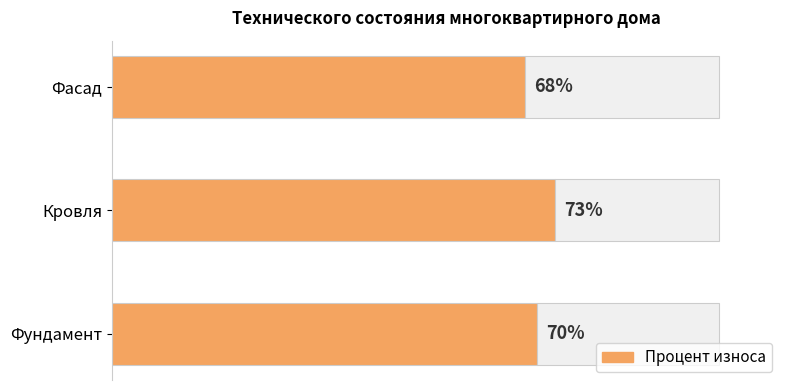

What is the sum of all values?

211